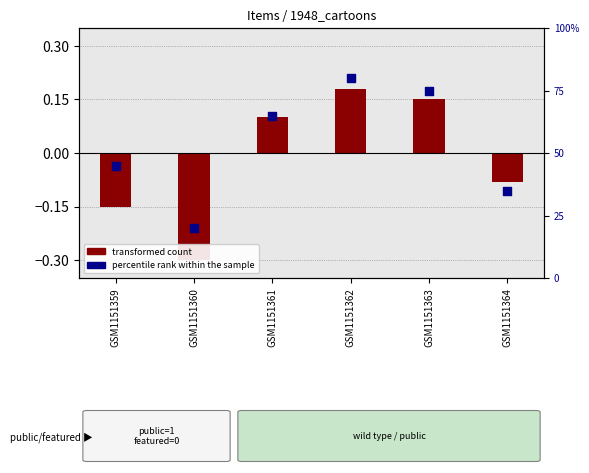

Which series has the largest Y range (max minus min)?

percentile rank within the sample